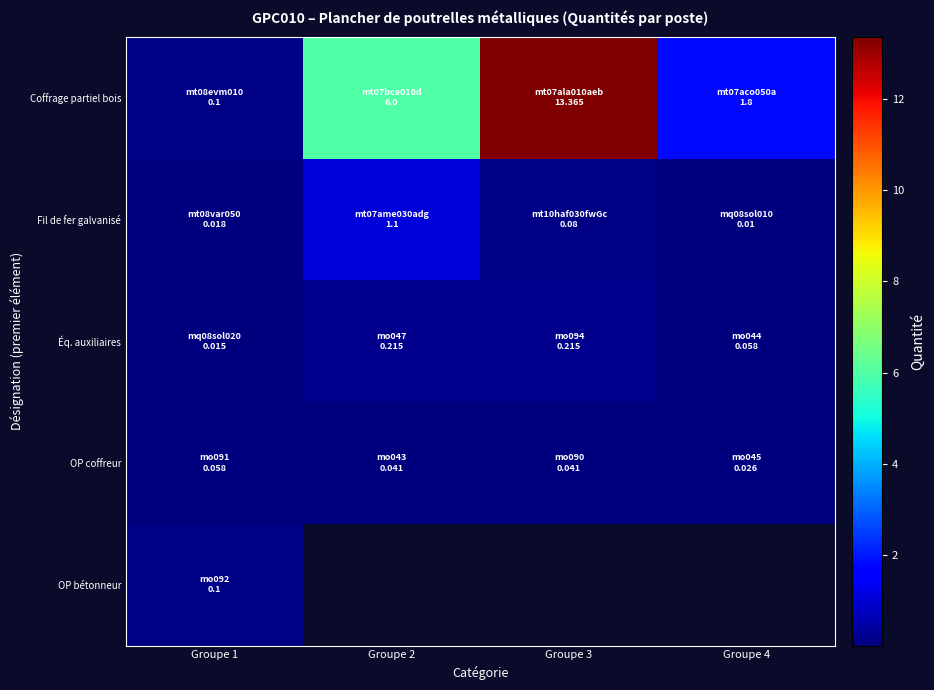

List the labels in order of Éq. auxiliaires value, smallest first.

Groupe 1, Groupe 4, Groupe 2, Groupe 3